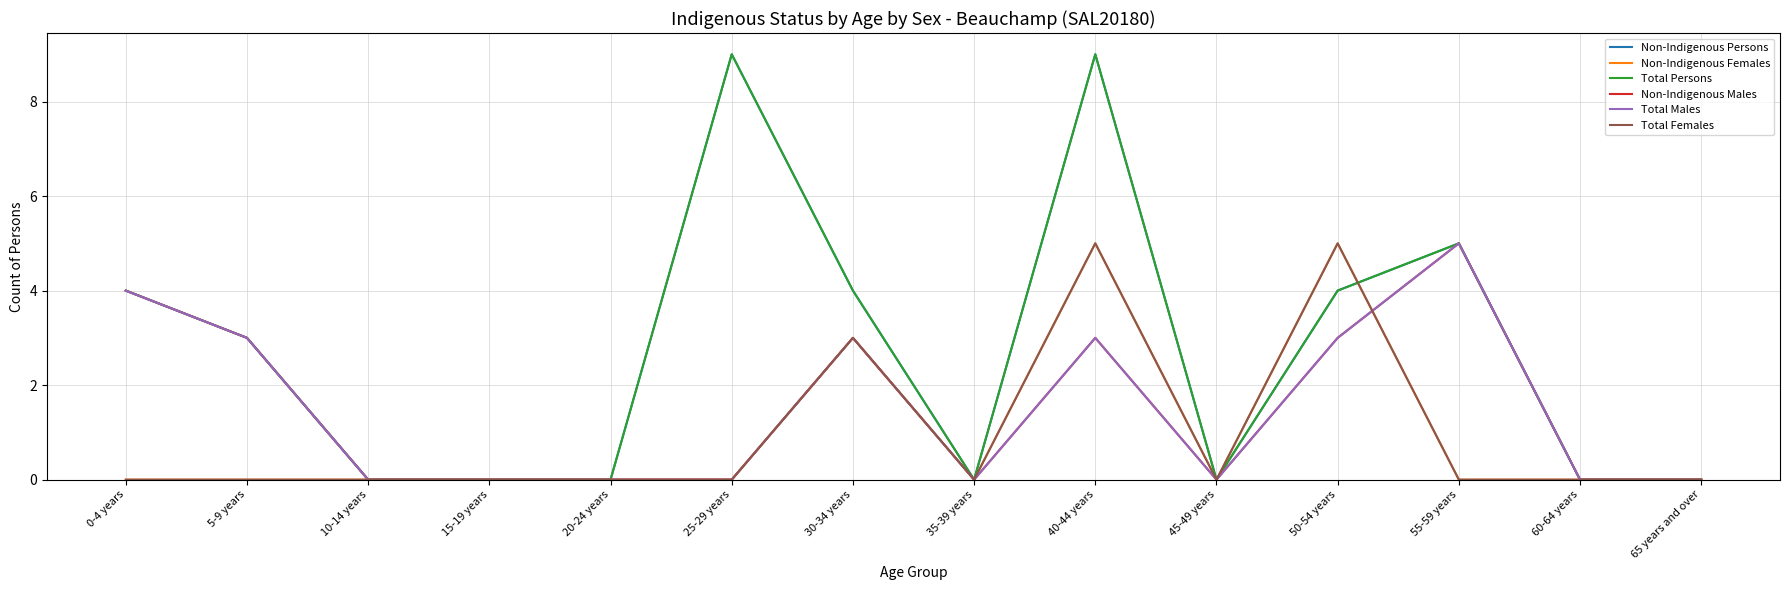

True or false: Non-Indigenous Males has a value of 0 at 20-24 years.

True